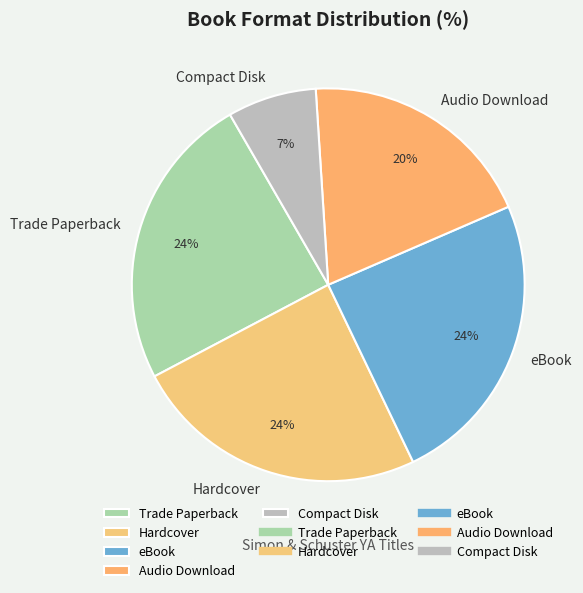

To the nearest percent, what is the average slice percentage?

20%